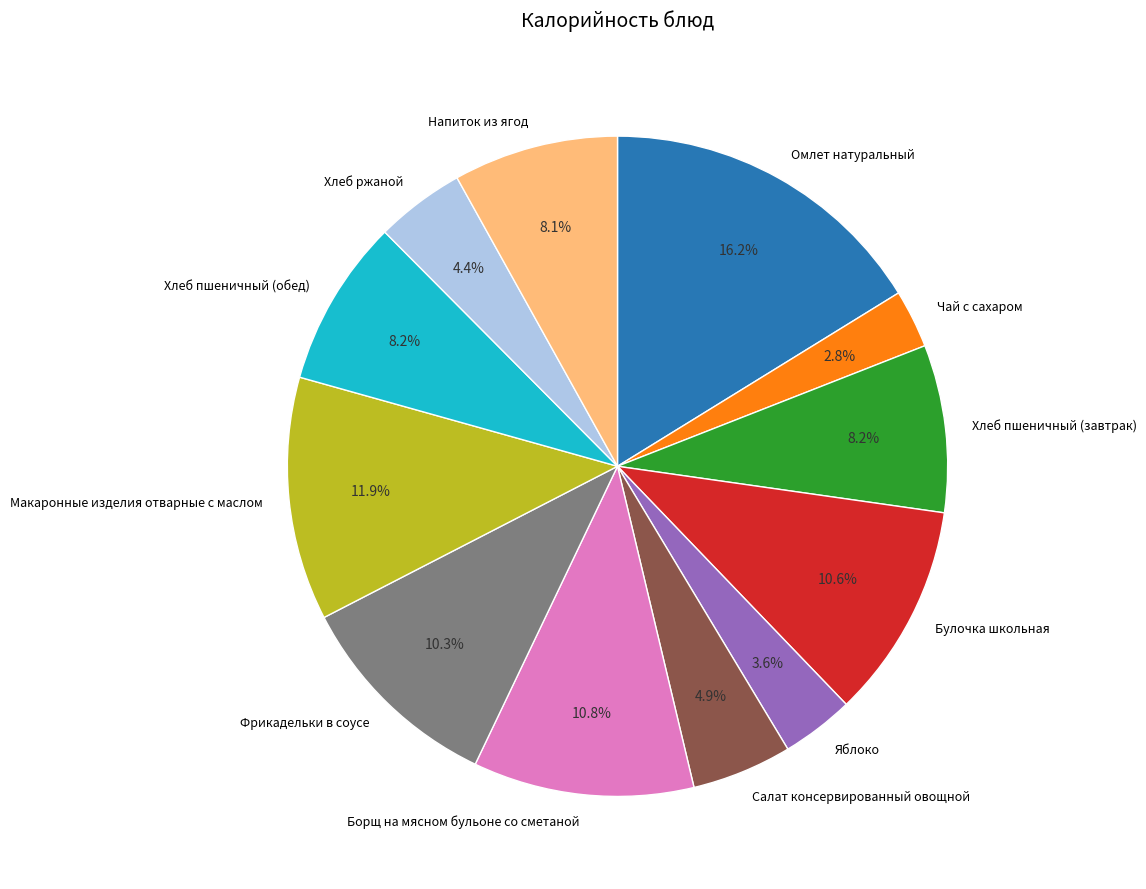

Which category has the biggest portion of the pie?

Омлет натуральный